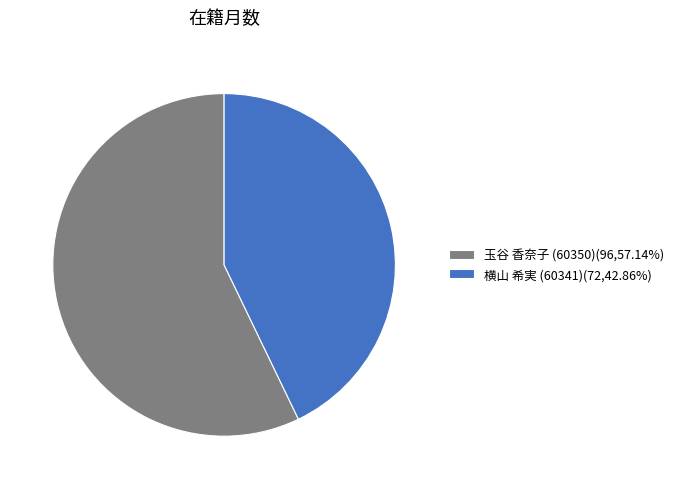

Does any single category account for the majority?

Yes